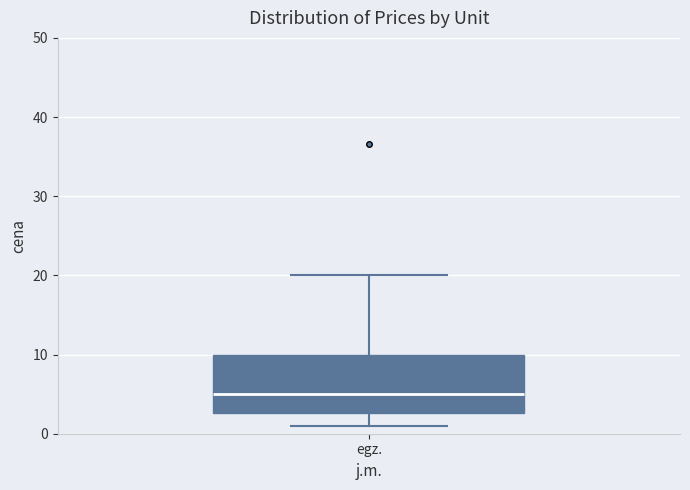

Where does the upper whisker of the box for egz. end on the y-axis? The values are not printed on the chart, so give them approximately, as read against the axis.

20